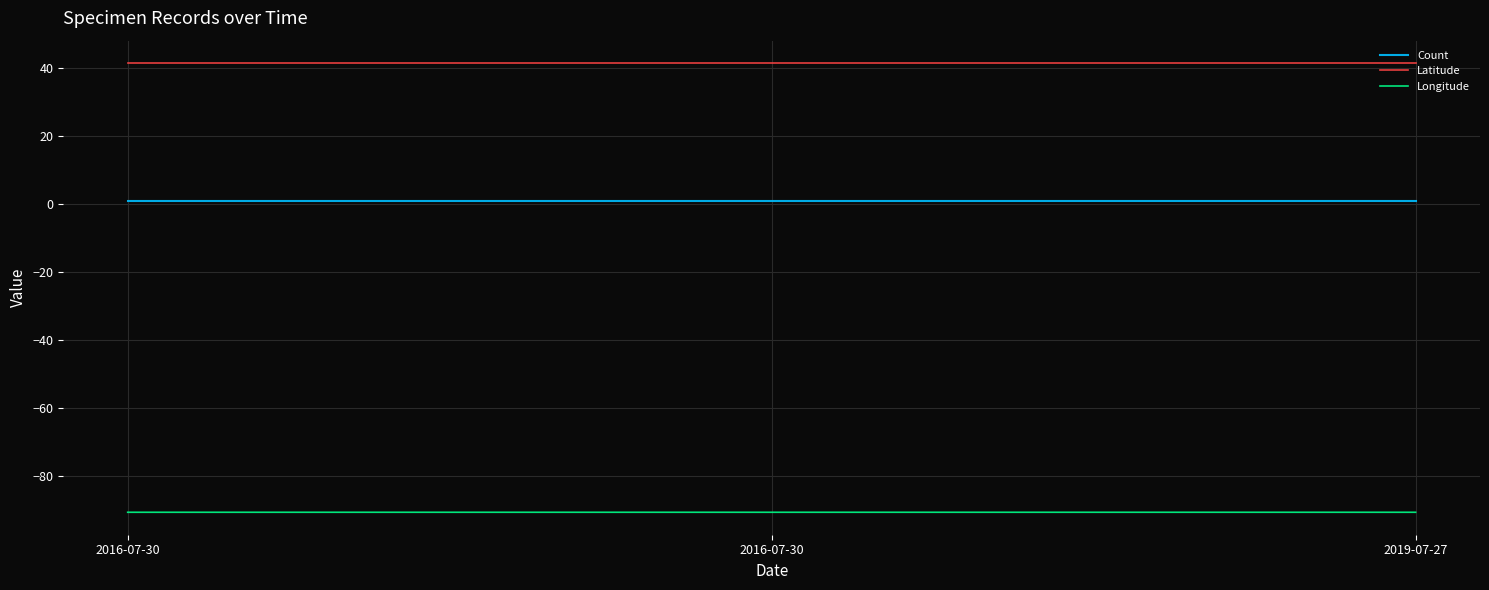

List the series in order of their peak value, highest first.

Latitude, Count, Longitude